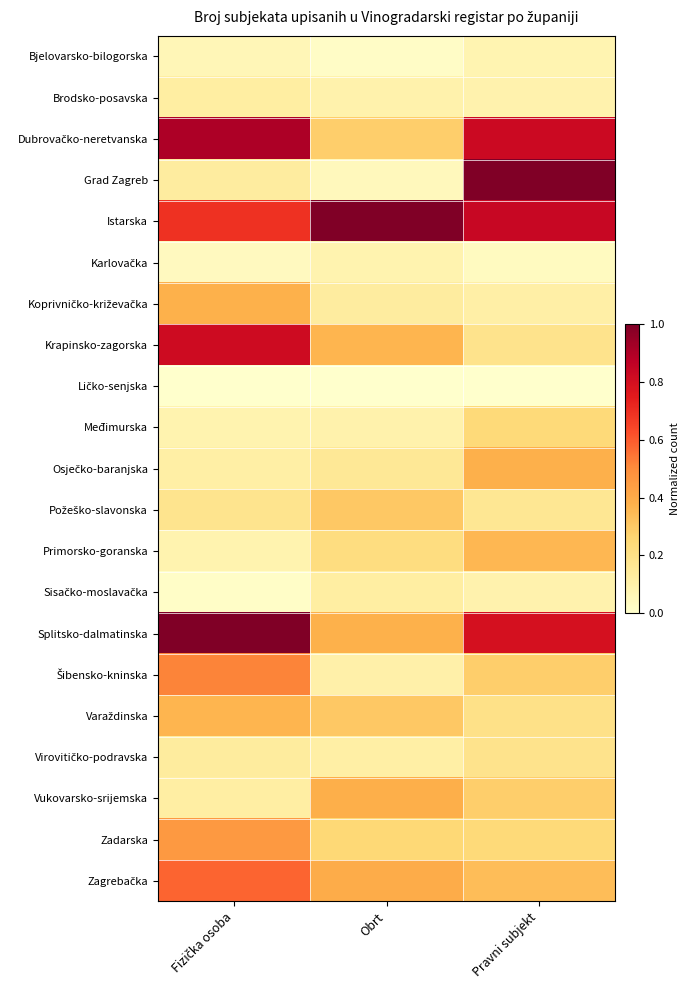

Which category has the highest value across all series?

Fizička osoba